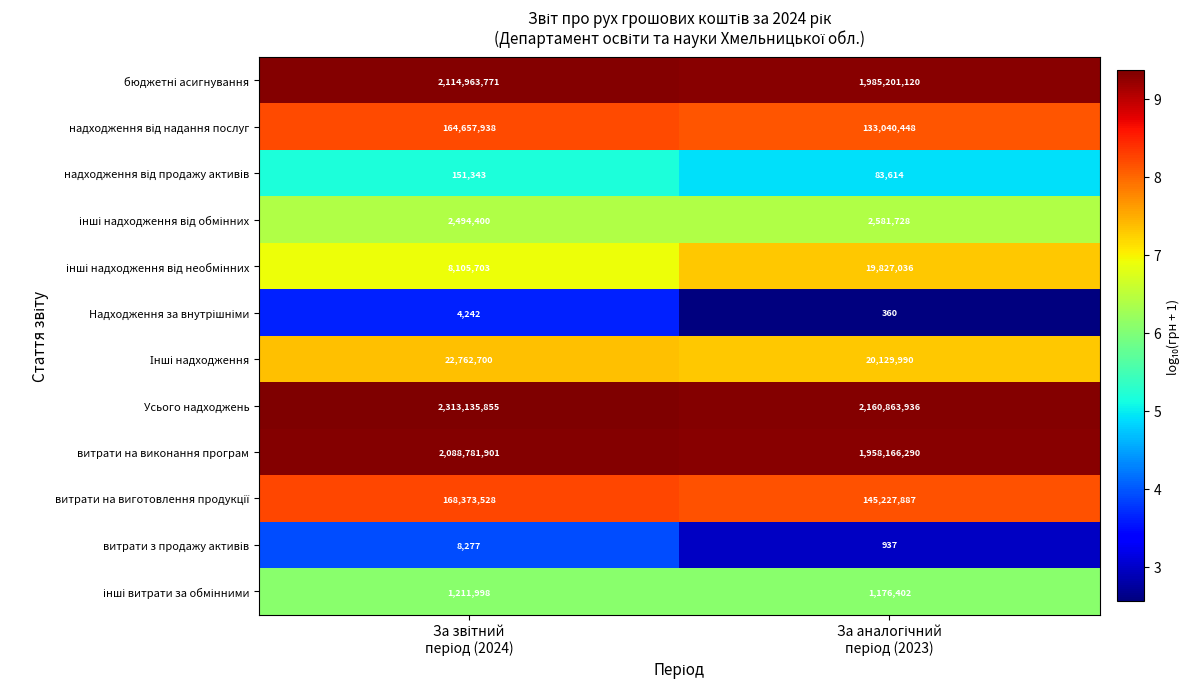

Which series has the largest total across all categories?

Усього надходжень